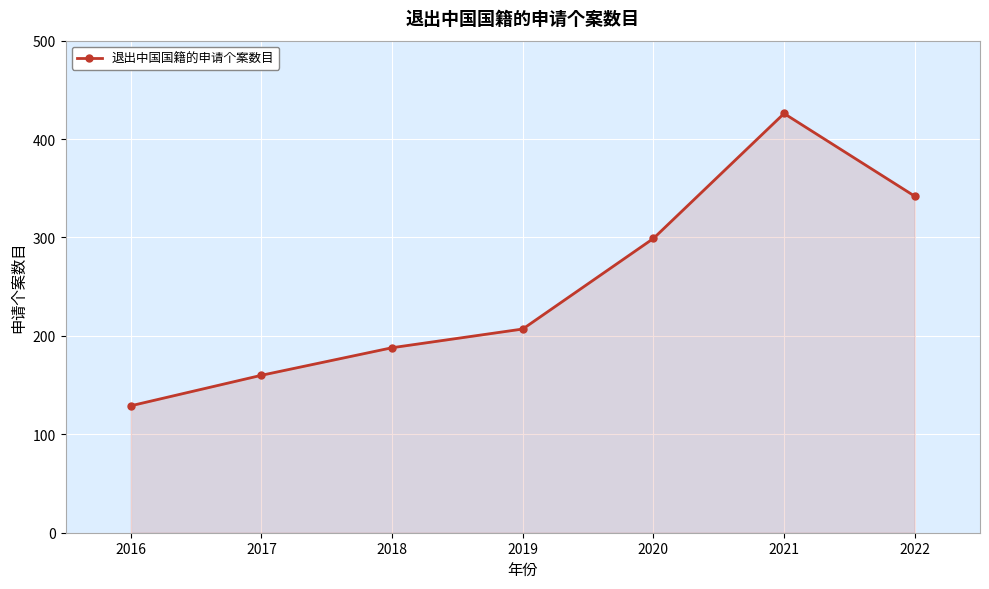

True or false: there are more than 2 points higher than both neighbors.

False